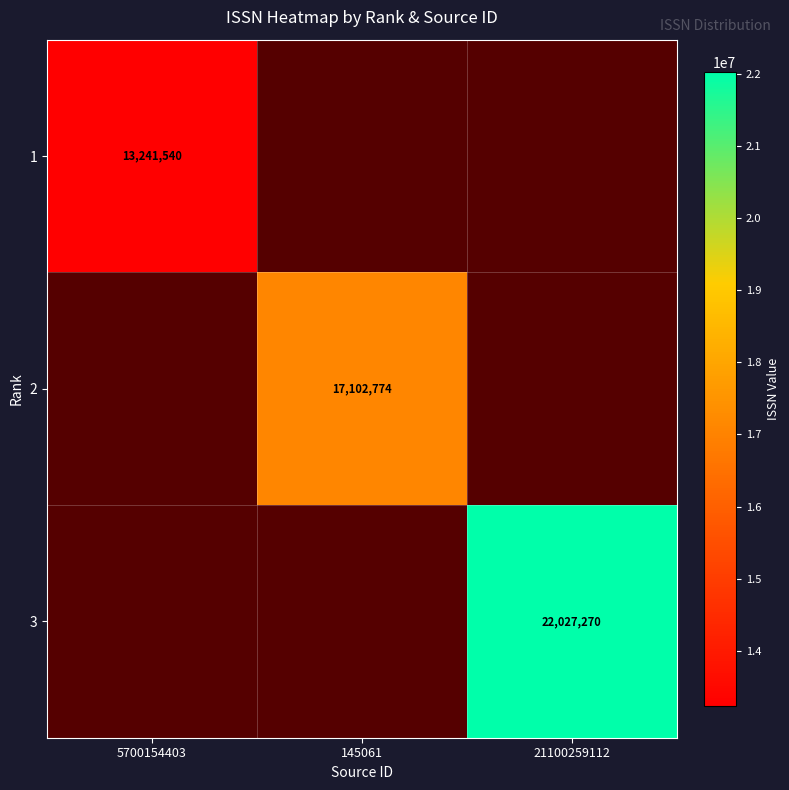

How many distinct data groups are displayed?

3